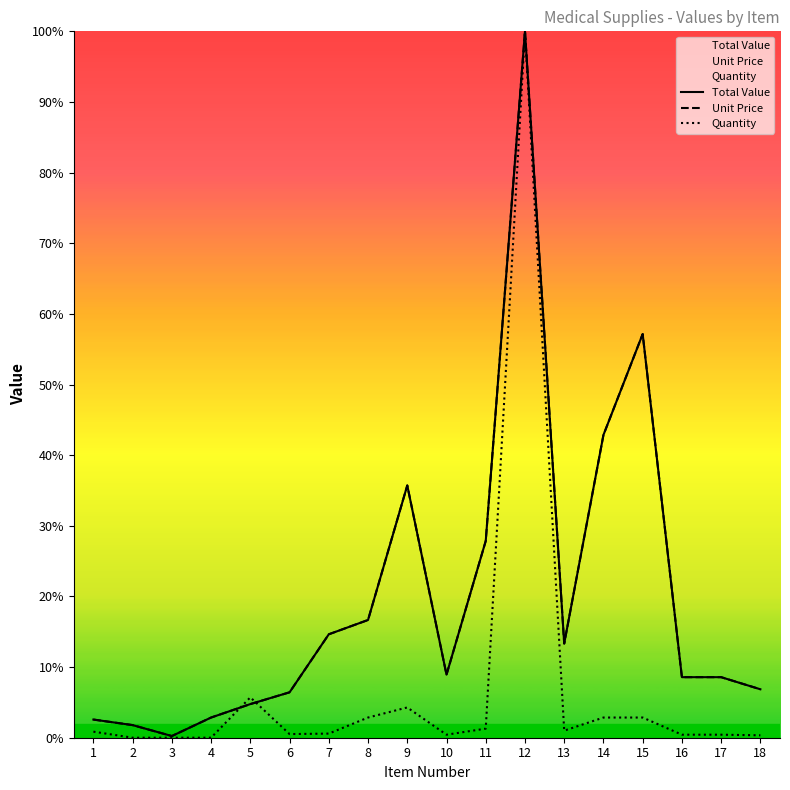

Which series has the largest range (max minus min)?

Quantity